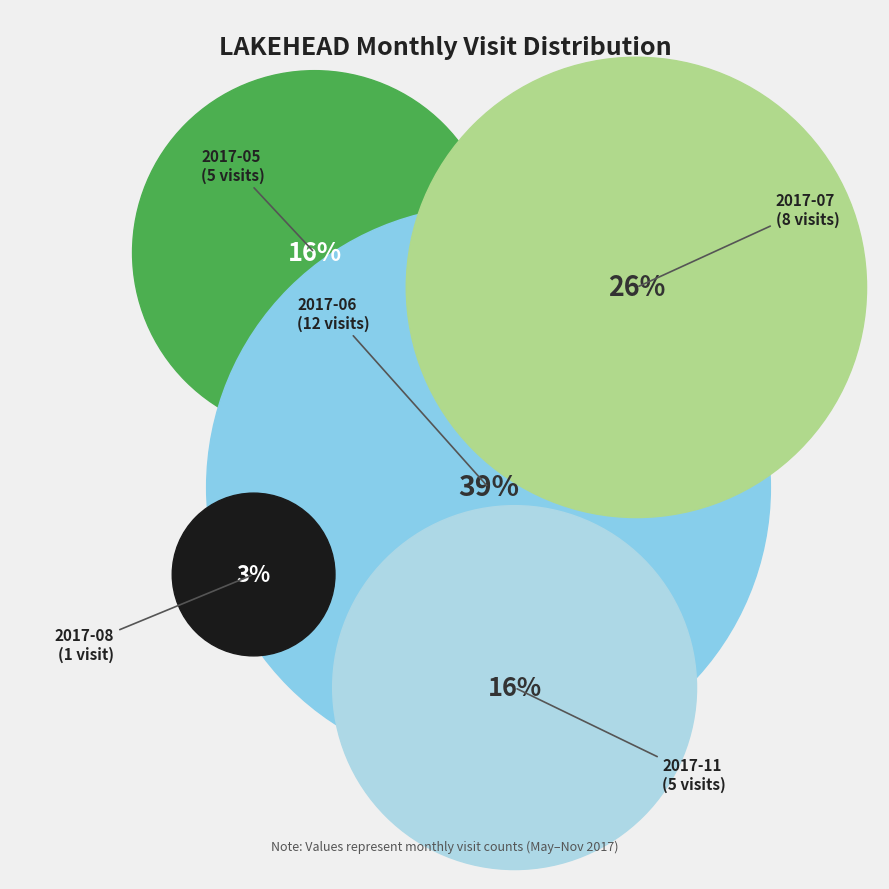

Is it true that 2017-07 is 26% of the pie?

True